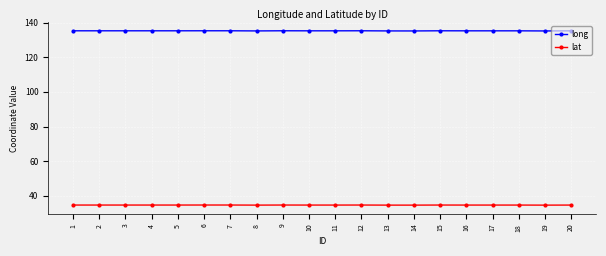

What is the difference between the maximum and minimum values in the long series?

0.1